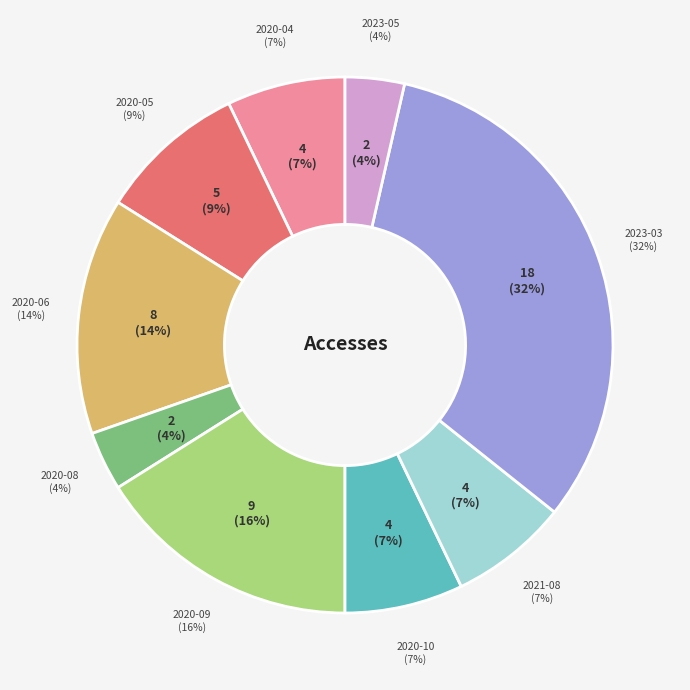

To the nearest percent, what percentage of the pie is 2023-05?

4%